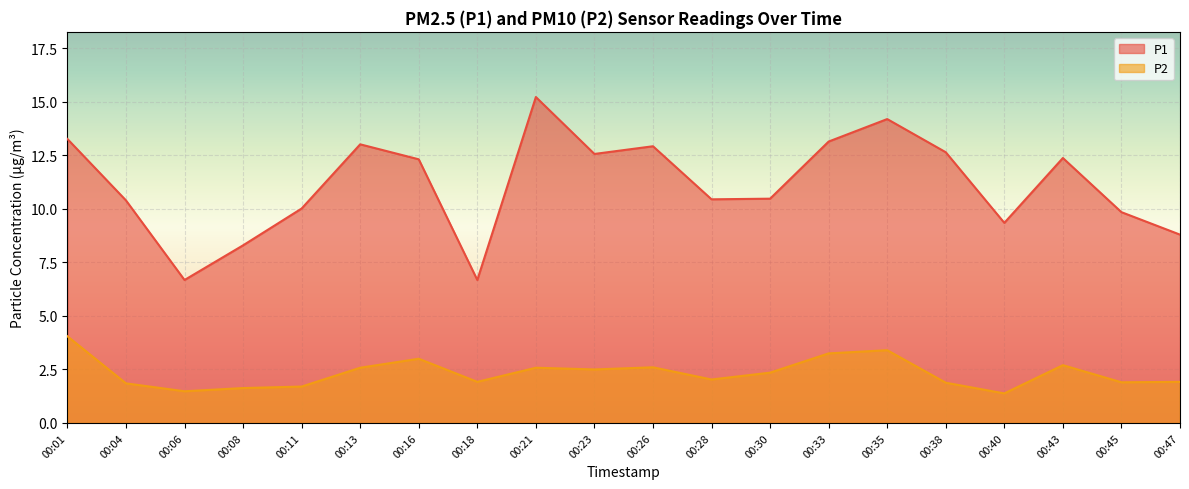

True or false: P2 and P1 cross at least once.

False